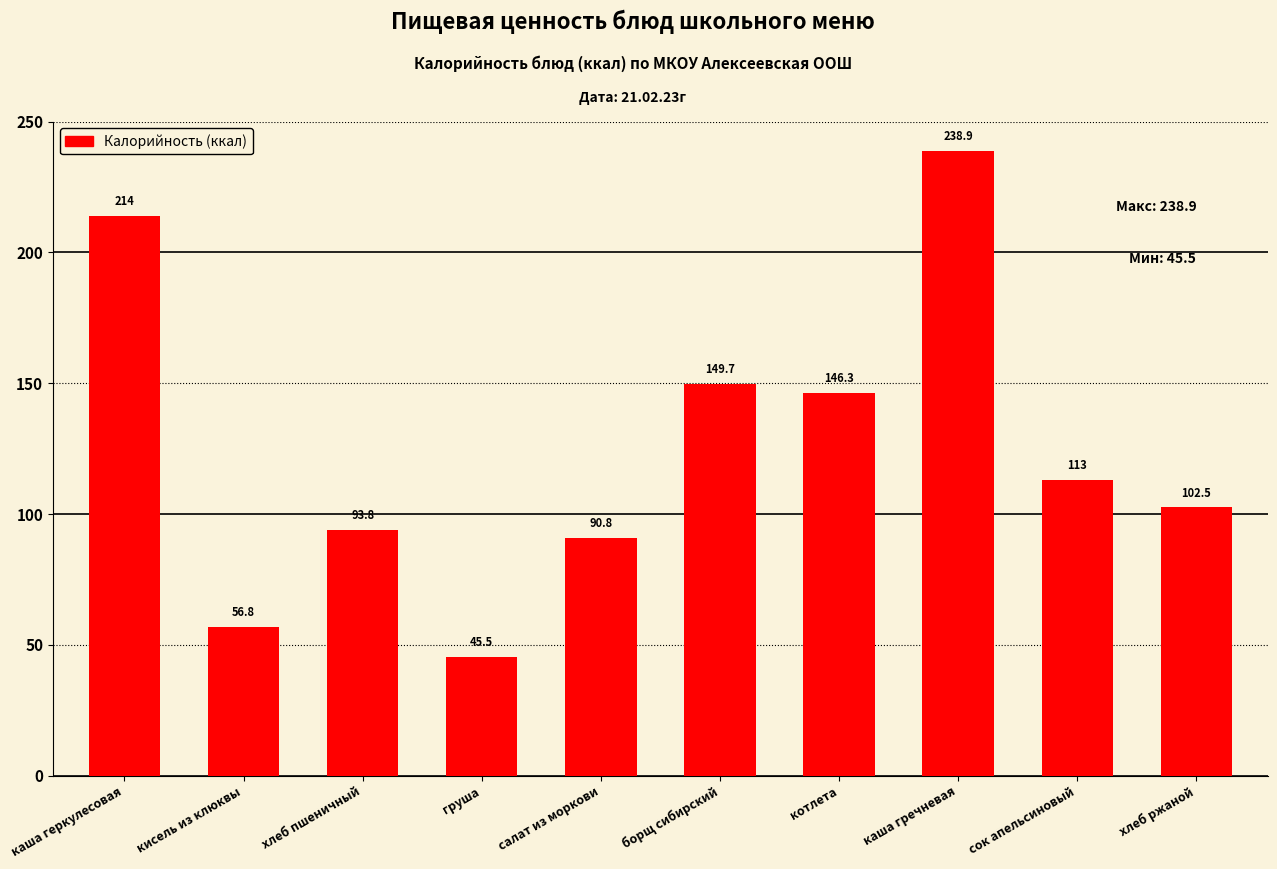

Count the number of categories in the chart.

10